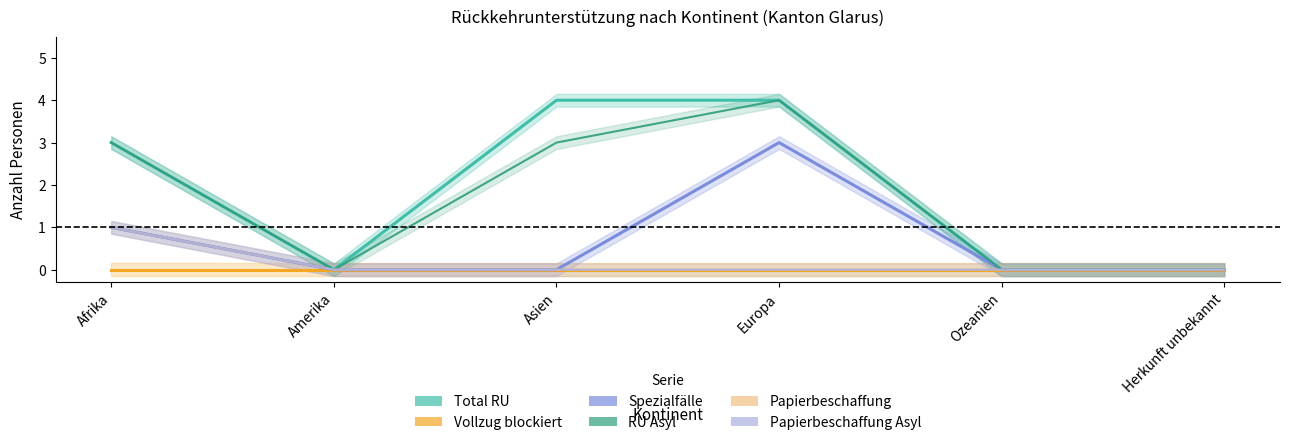

Is the value of RU Asyl at Afrika greater than the value of Papierbeschaffung at Europa?

Yes